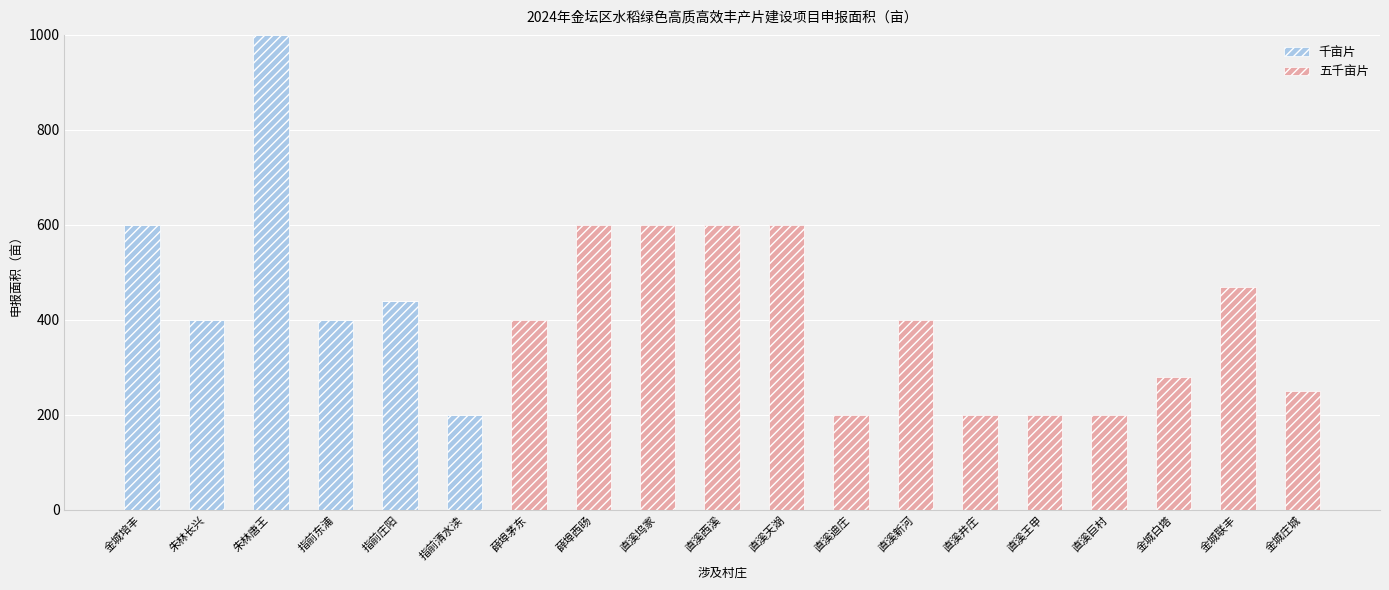

What is the highest value of the 千亩片 series?

1000